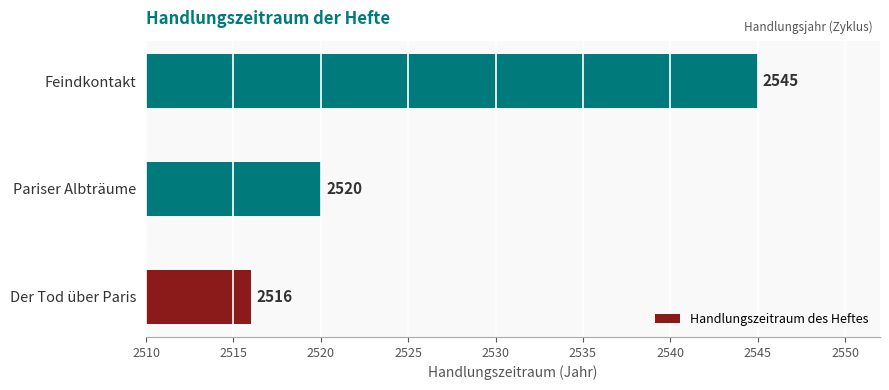

At which category does the chart reach its minimum across all series?

Der Tod über Paris